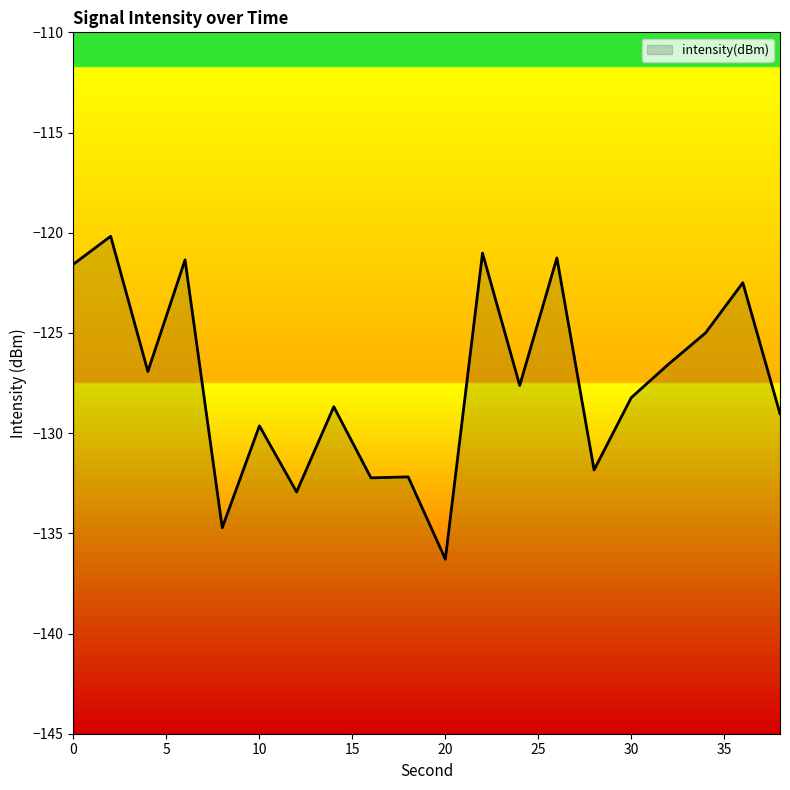

Does the chart display data point markers on the line(s)?

No